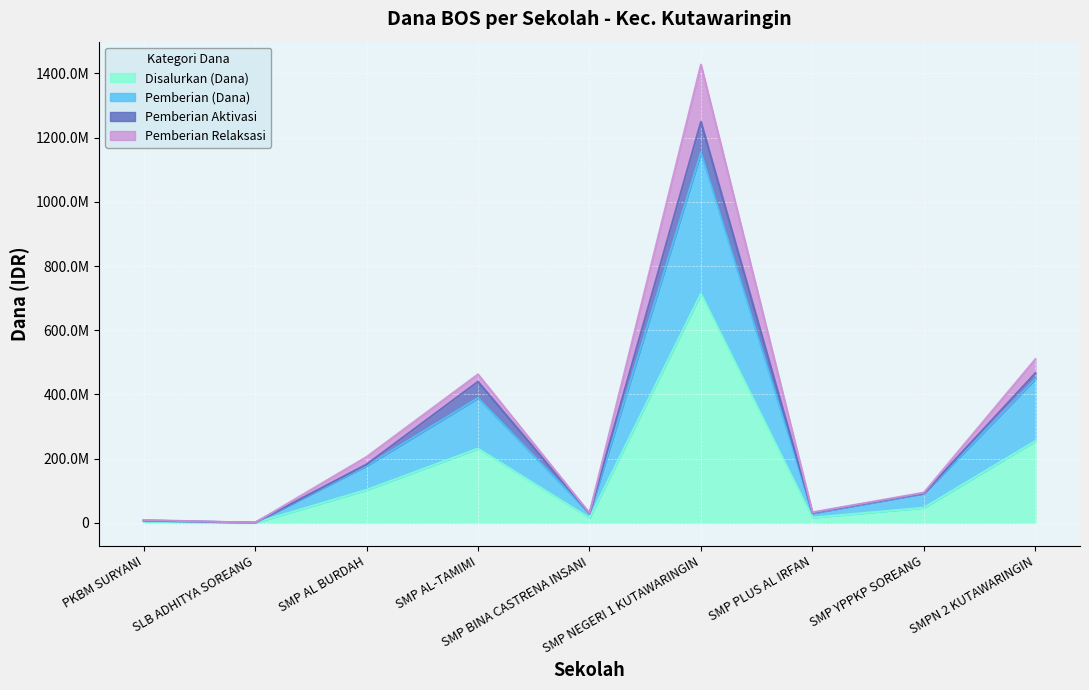

How many data points does each series have?

9